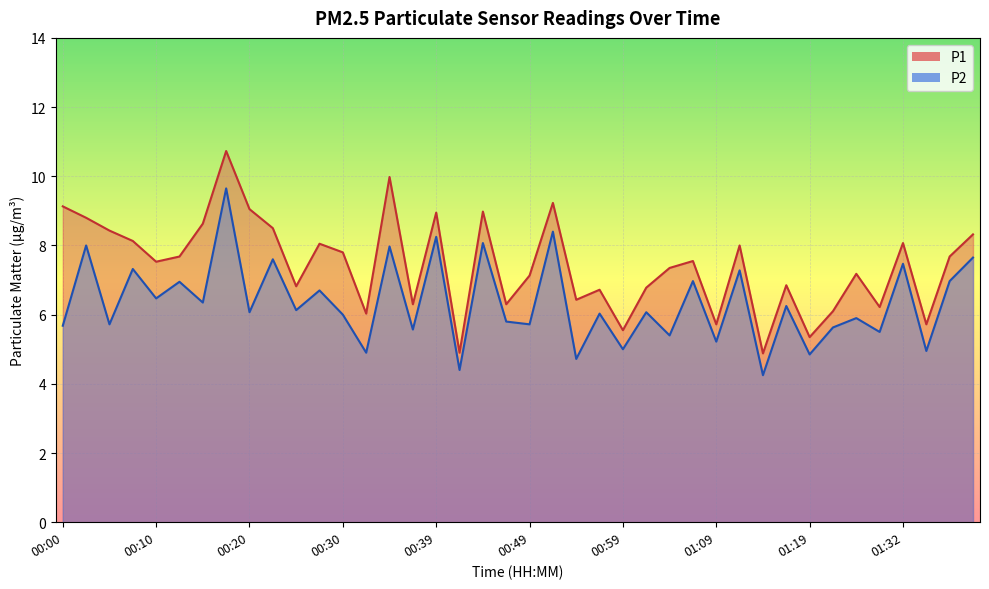

What is the value of the P2 point at the 10th from the left?

7.6